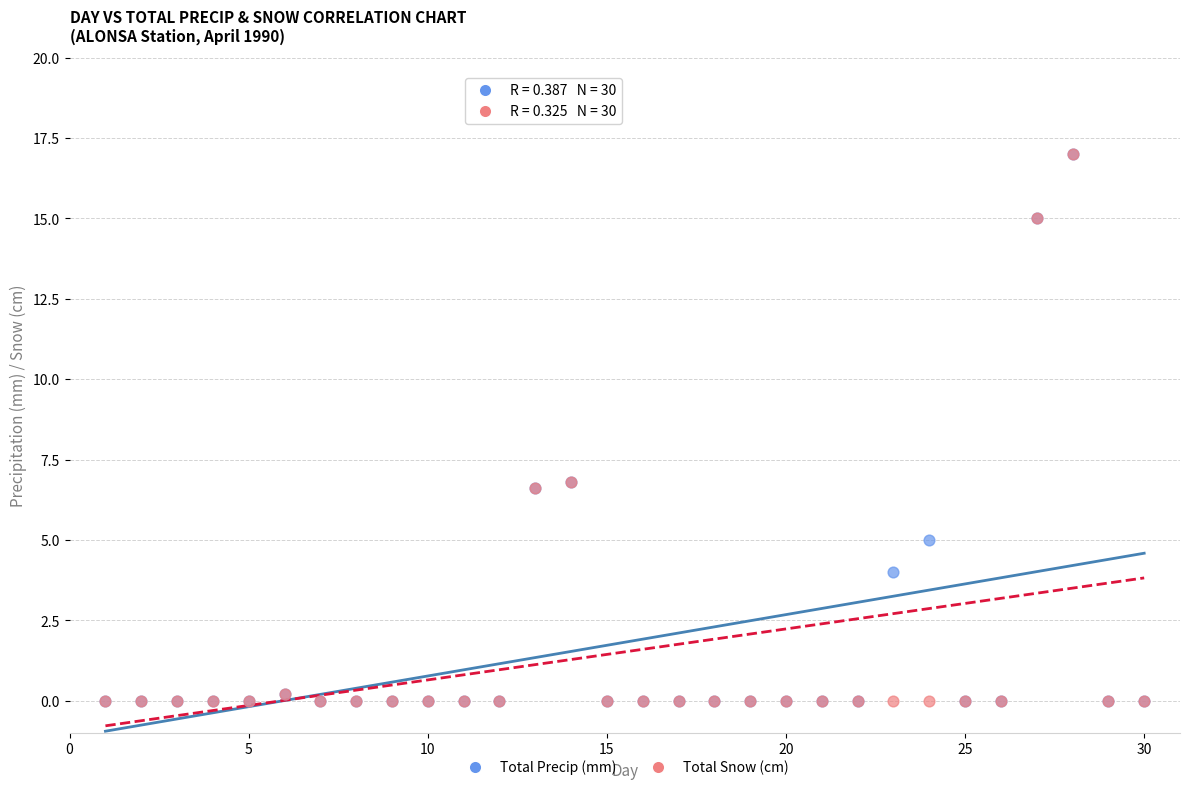

What are all the series names shown in the legend?

Total Precip (mm), Total Snow (cm)